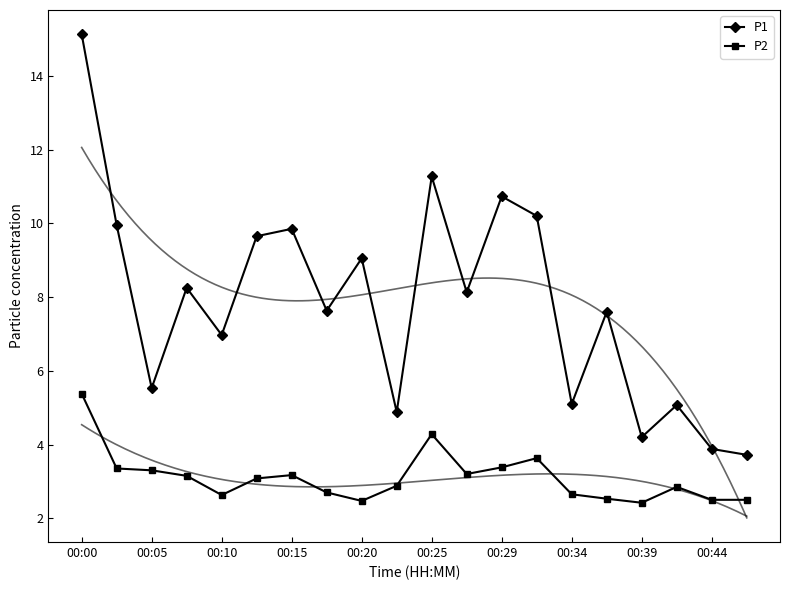

Is this an area chart (filled region under the line)?

No